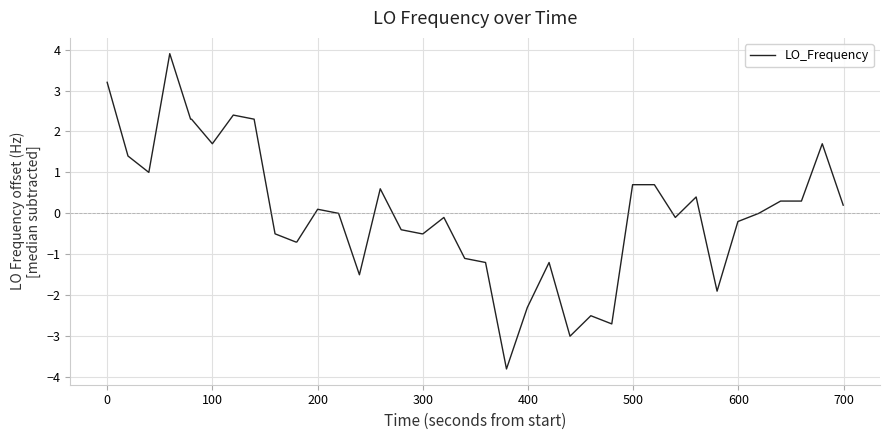

What is the difference between the maximum and minimum values?

7.7